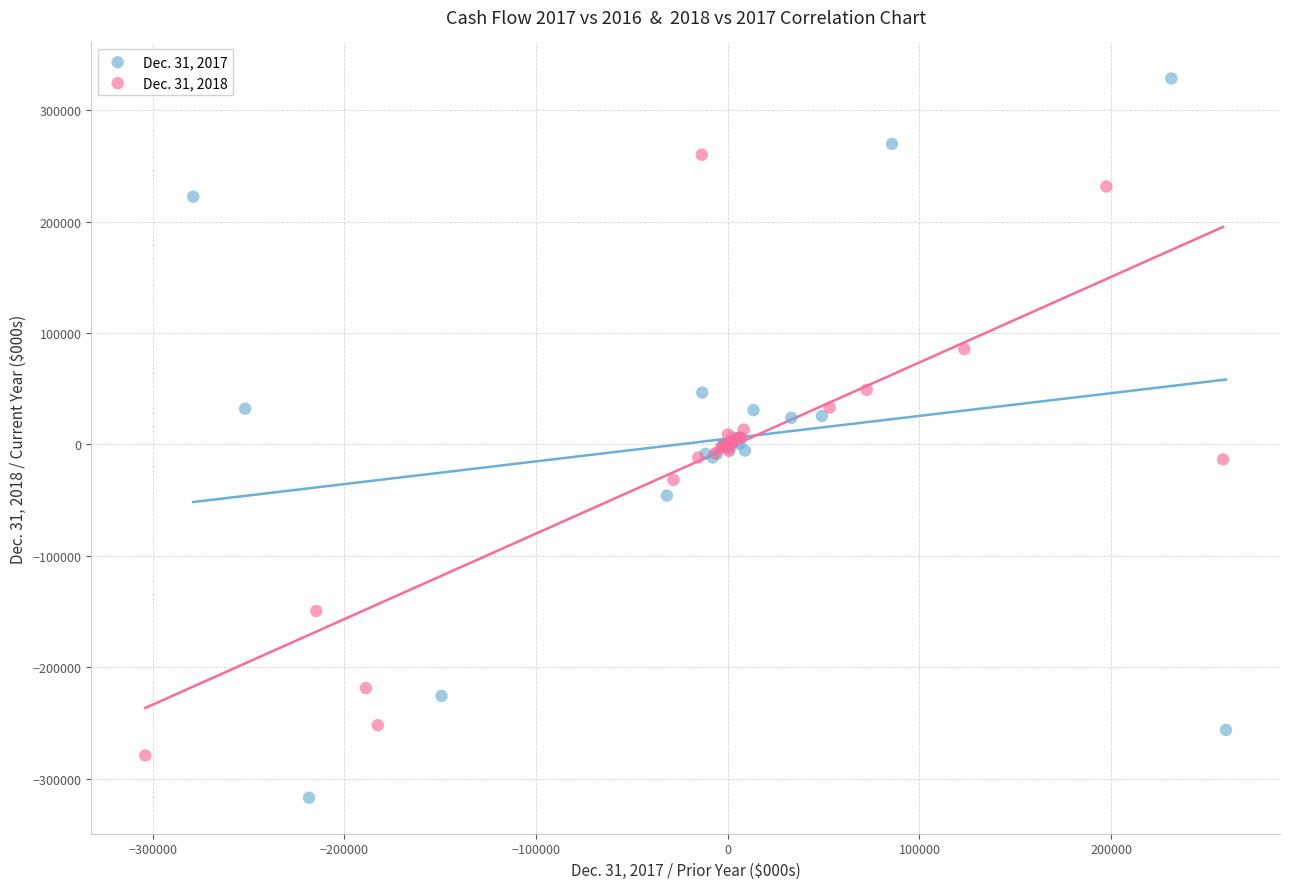

Which series has the largest Y range (max minus min)?

Dec. 31, 2017